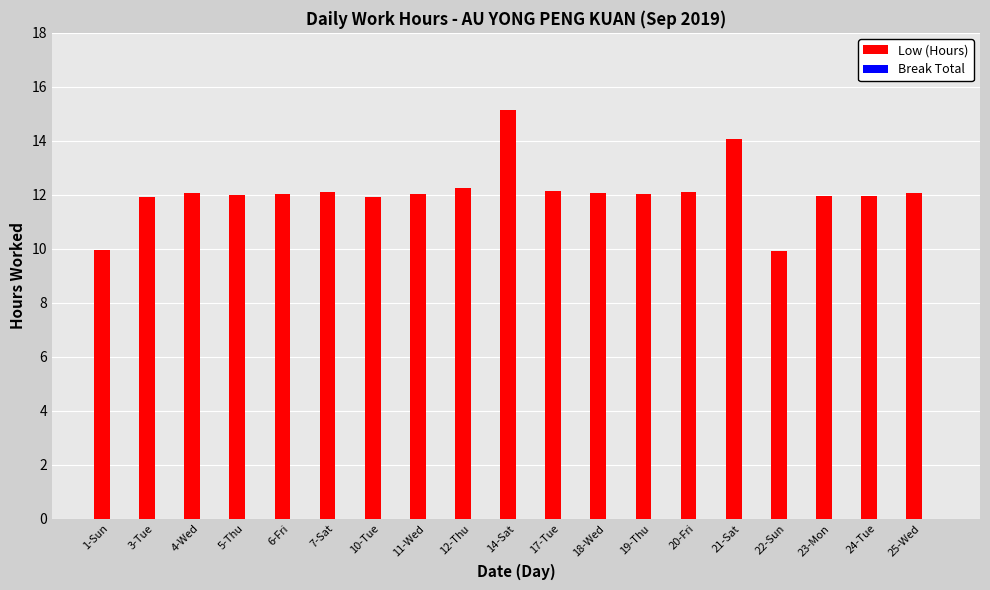

What is the value of the 14th bar from the left?

12.1